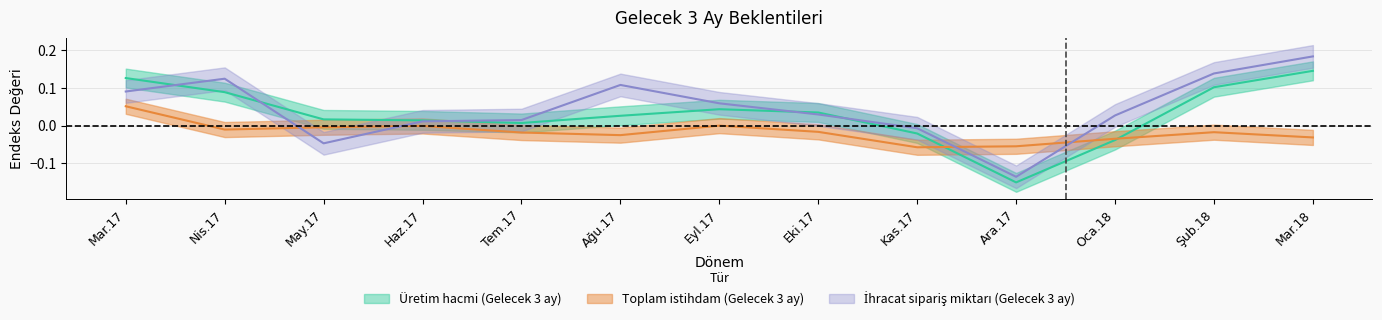

Reading right to left, list all the values displayed in this chart.

Üretim hacmi: Mar.18=0.1	Şub.18=0.1	Oca.18=-0.0	Ara.17=-0.2	Kas.17=-0.0	Eki.17=0.0	Eyl.17=0.0	Ağu.17=0.0	Tem.17=0.0	Haz.17=0.0	May.17=0.0	Nis.17=0.1	Mar.17=0.1
Toplam istihdam: Mar.18=-0.0	Şub.18=-0.0	Oca.18=-0.0	Ara.17=-0.1	Kas.17=-0.1	Eki.17=-0.0	Eyl.17=0.0	Ağu.17=-0.0	Tem.17=-0.0	Haz.17=-0.0	May.17=-0.0	Nis.17=-0.0	Mar.17=0.1
İhracat sipariş miktarı: Mar.18=0.2	Şub.18=0.1	Oca.18=0.0	Ara.17=-0.1	Kas.17=-0.0	Eki.17=0.0	Eyl.17=0.1	Ağu.17=0.1	Tem.17=0.0	Haz.17=0.0	May.17=-0.0	Nis.17=0.1	Mar.17=0.1